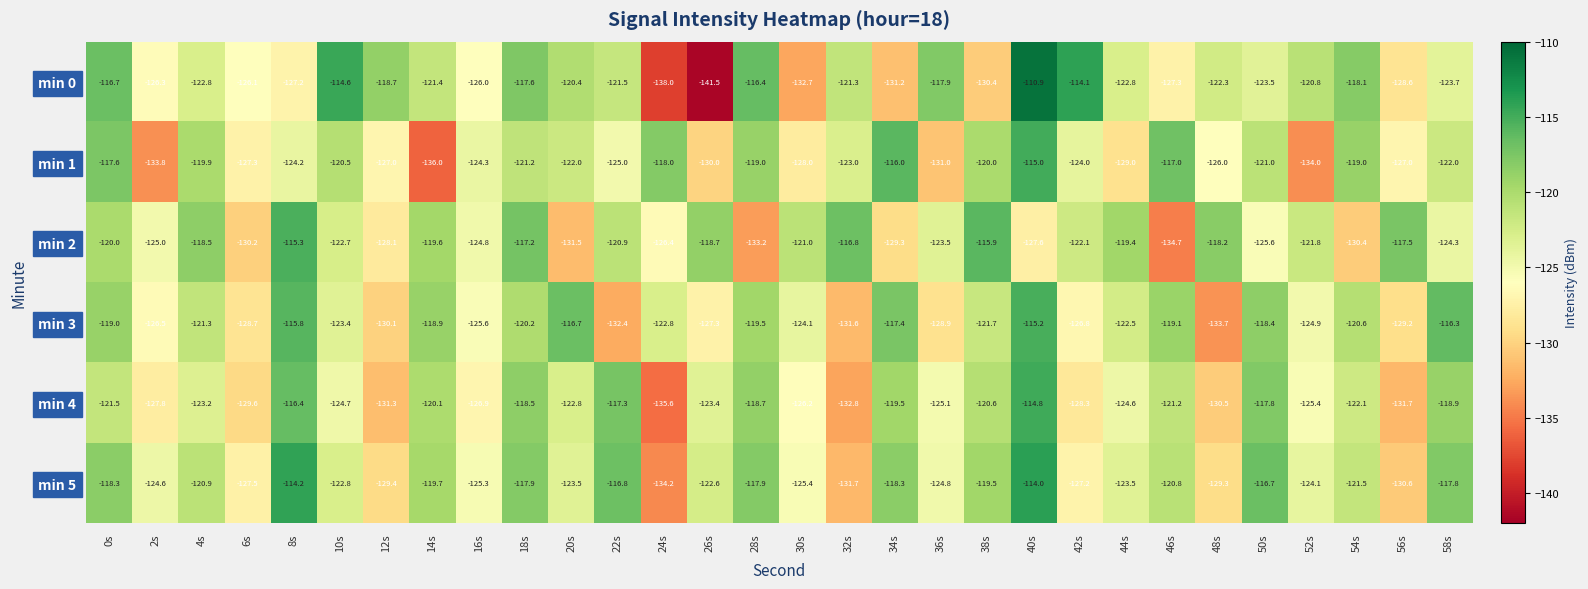

Where does the min 4 series first go above -123?

0s